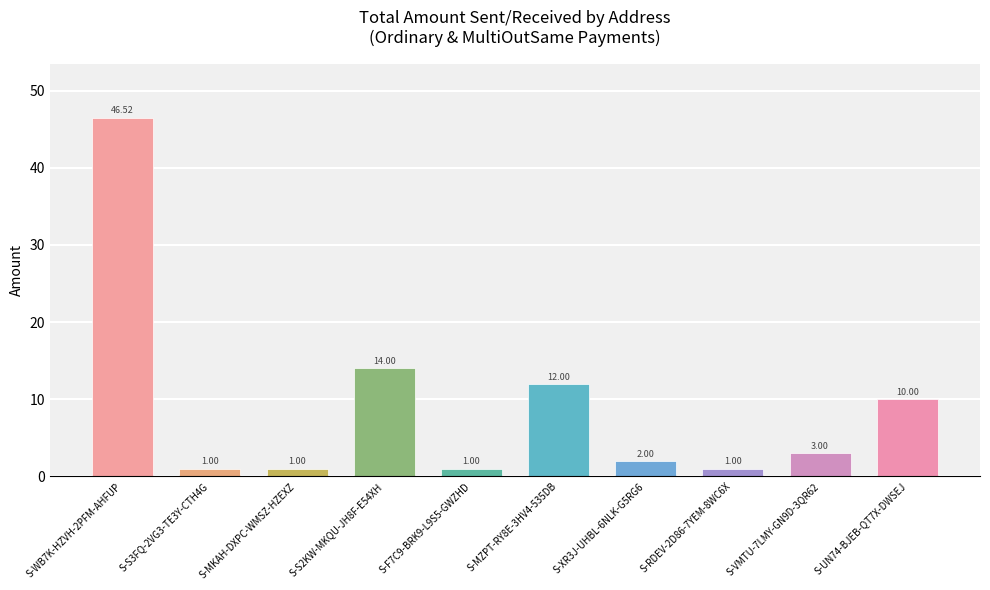

What is the sum of all values?

91.5